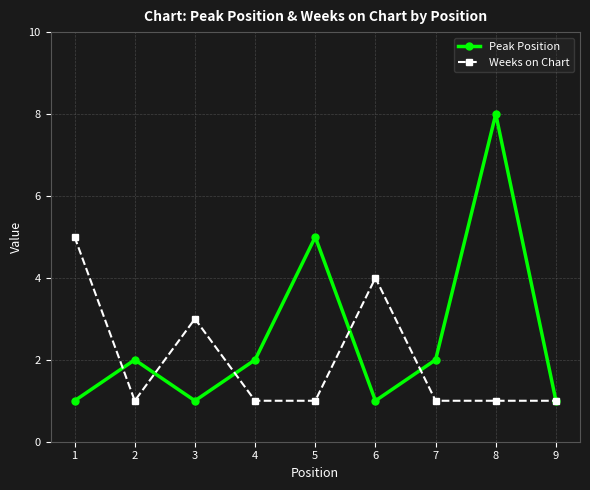

Reading left to right, transcribe all the data shown in this chart.

Peak Position: 1=1	2=2	3=1	4=2	5=5	6=1	7=2	8=8	9=1
Weeks on Chart: 1=5	2=1	3=3	4=1	5=1	6=4	7=1	8=1	9=1